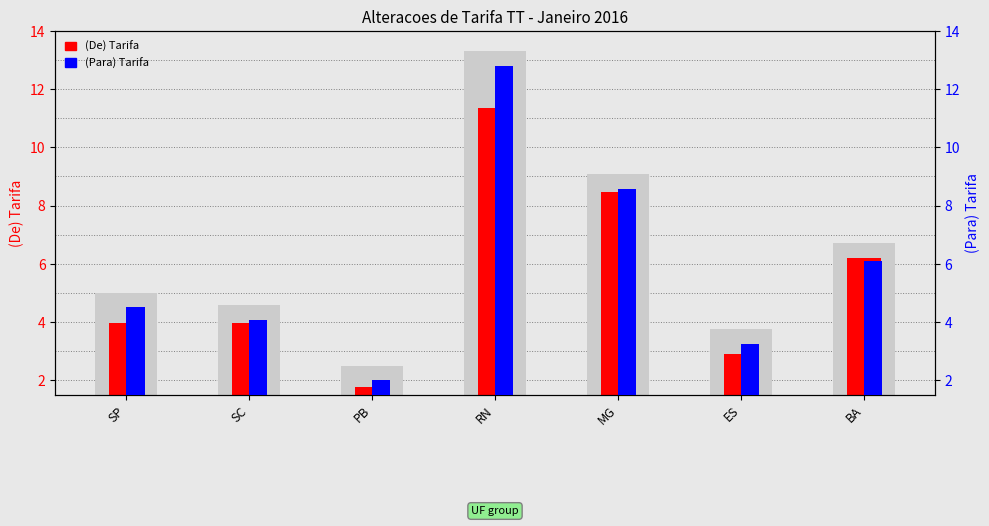

What is the label of the 4th bar from the left?

RN